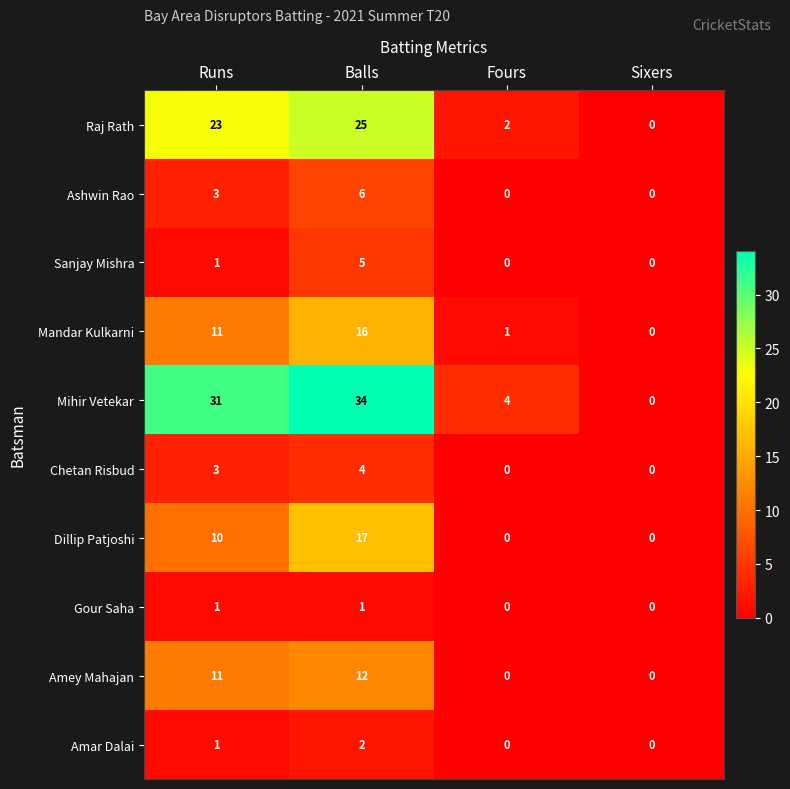

The value of Mandar Kulkarni at Sixers is 0. True or false?

True